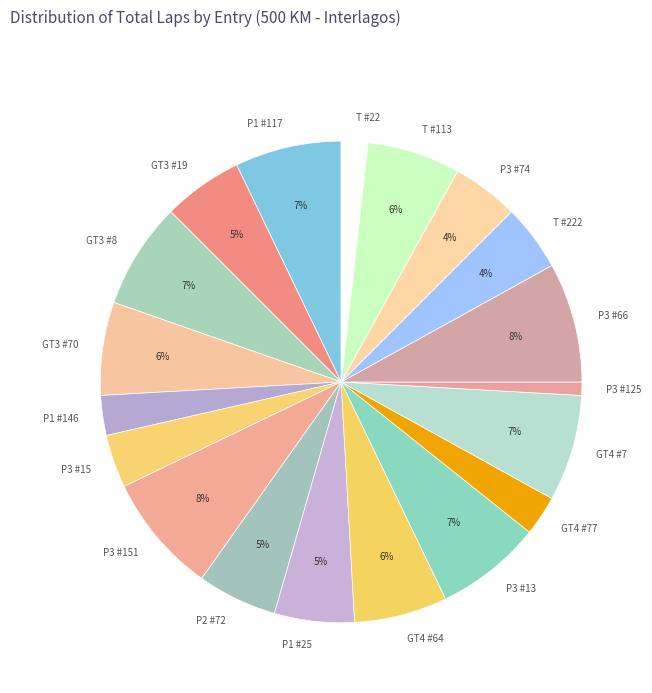

Is there any slice that represents more than half of the pie?

No